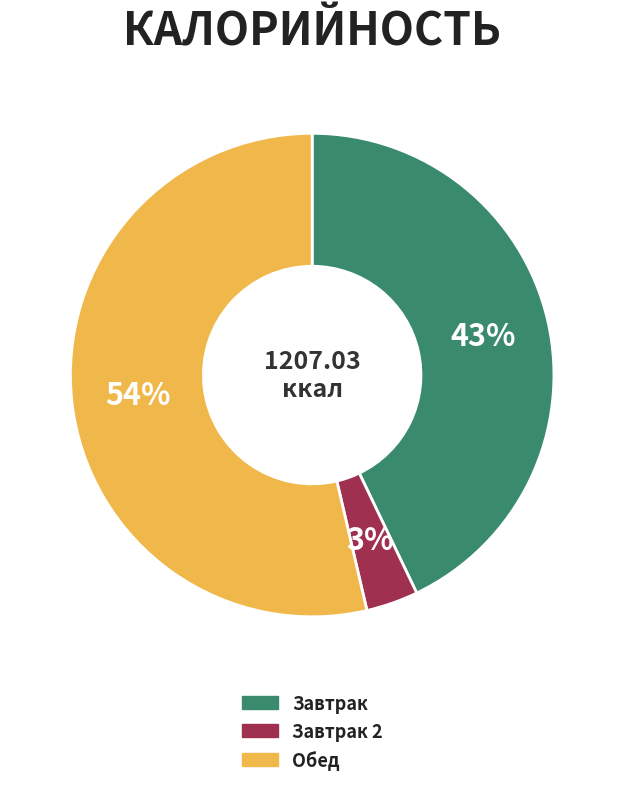

Does any single category account for the majority?

Yes